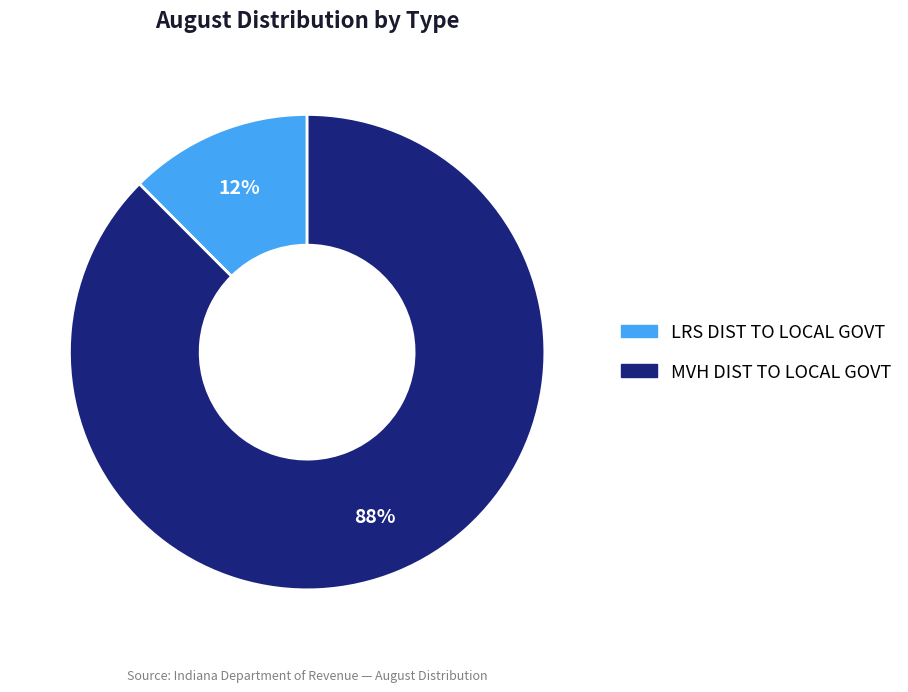

Does LRS DIST TO LOCAL GOVT represent more than half of the total?

No